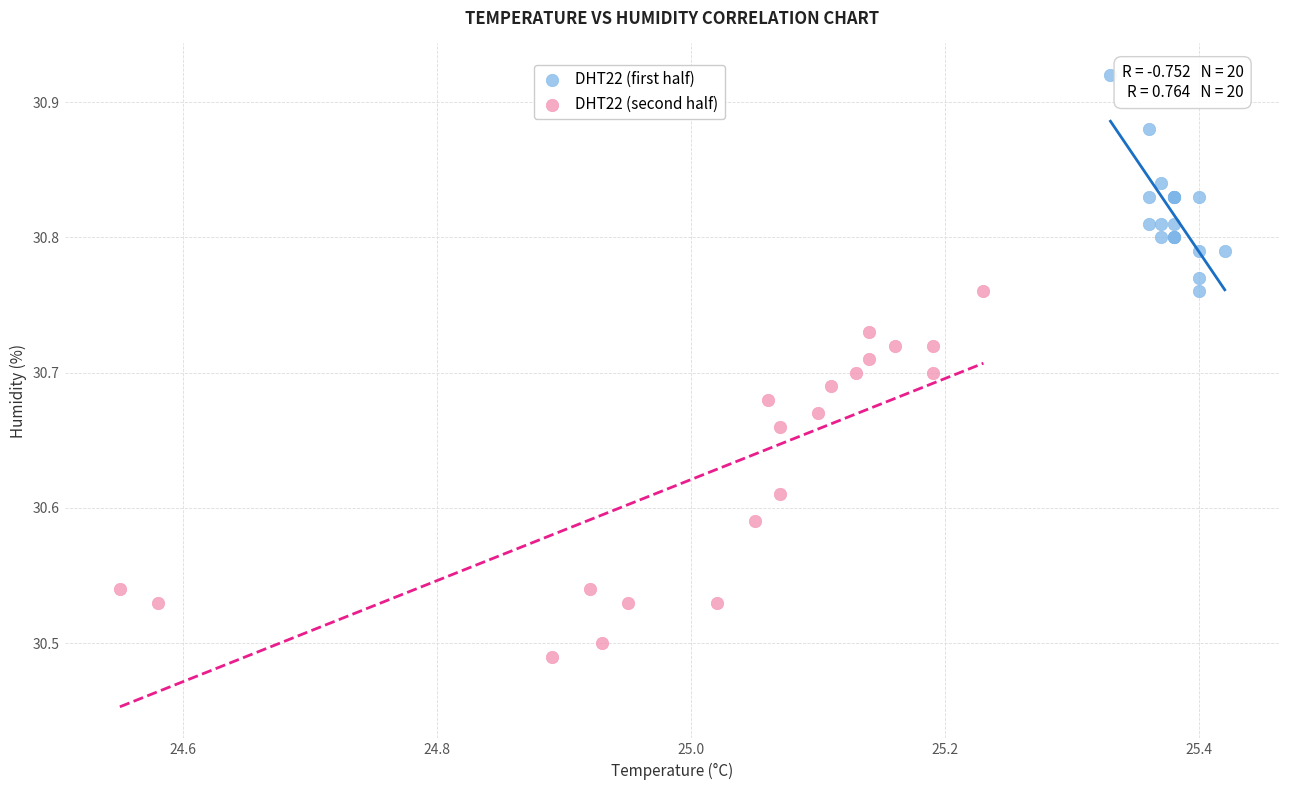

Which series has the widest spread of Y values?

DHT22 (second half)